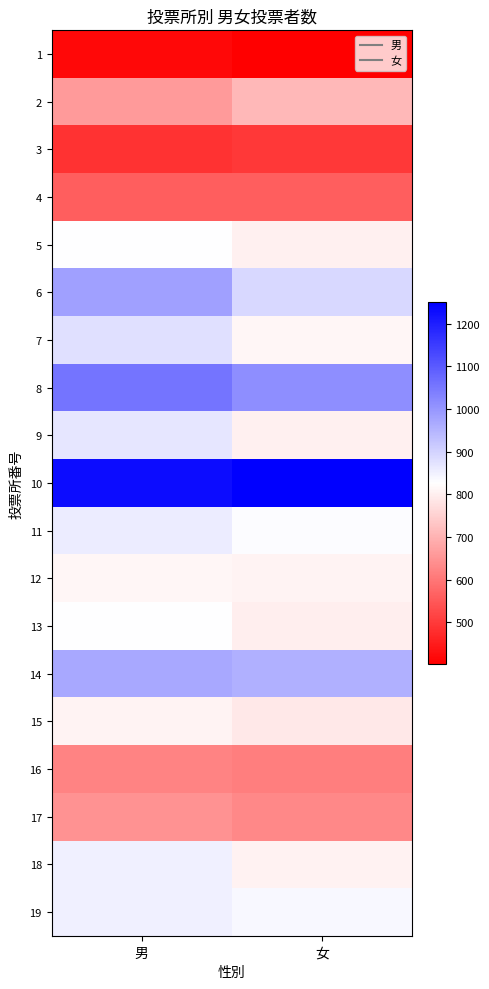

What is the spread (max minus min) of values at 女?

849